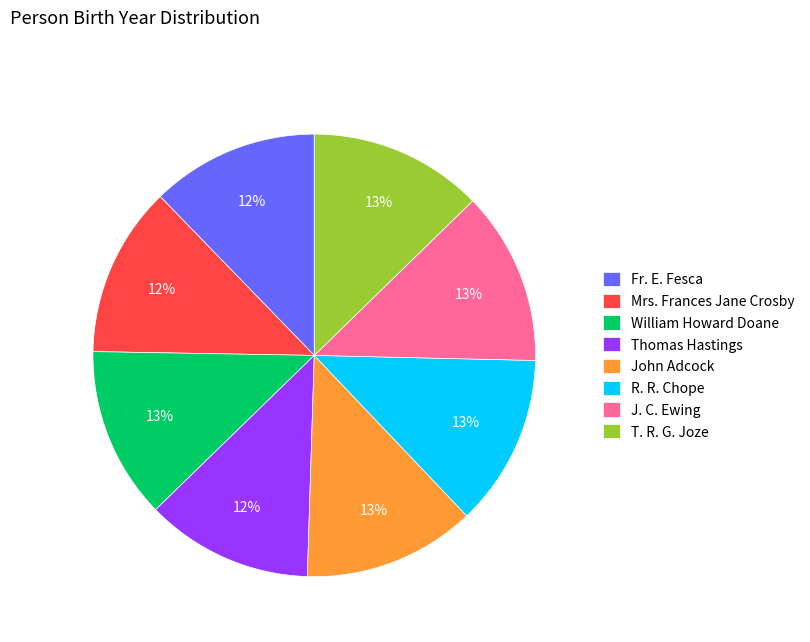

Is R. R. Chope the majority of the pie?

No